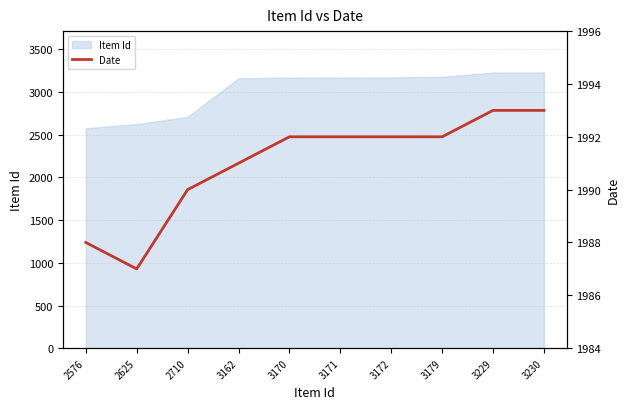

Does the chart display data point markers on the line(s)?

No